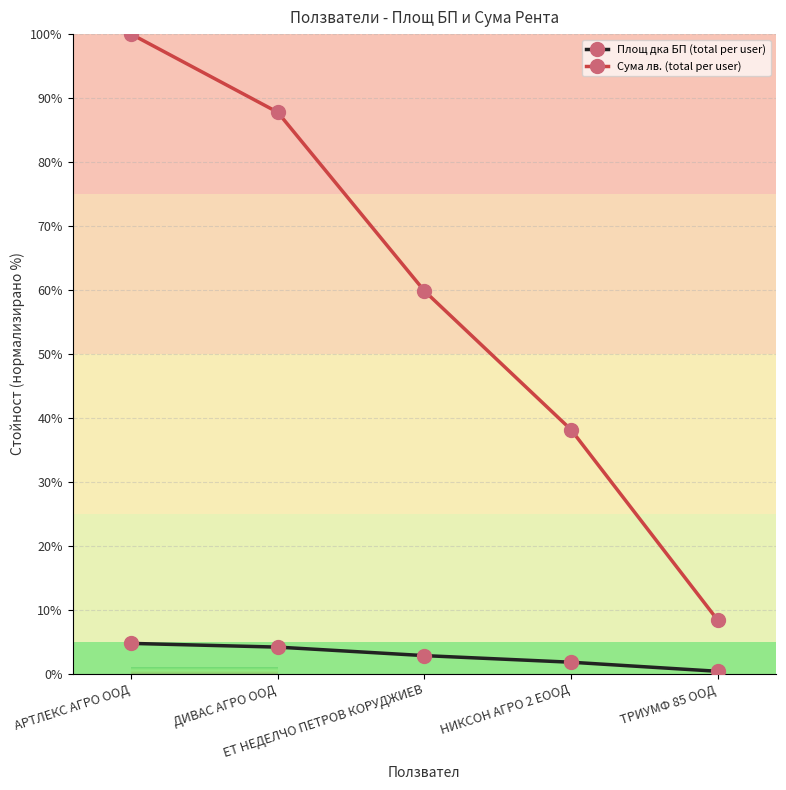

What is the average value of the Сума лв. (total per user) series?

58.9